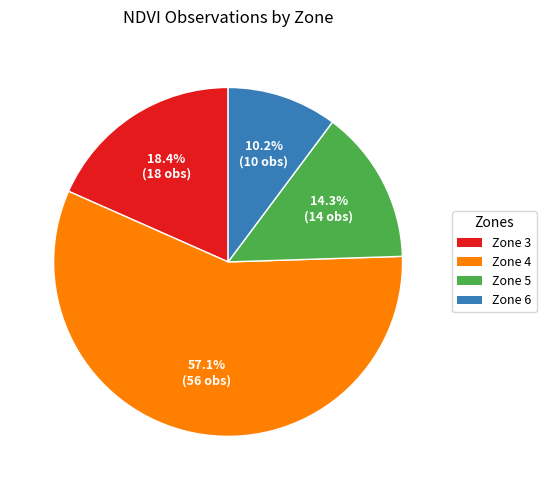

Rank the categories by value from lowest to highest.

Zone 6, Zone 5, Zone 3, Zone 4